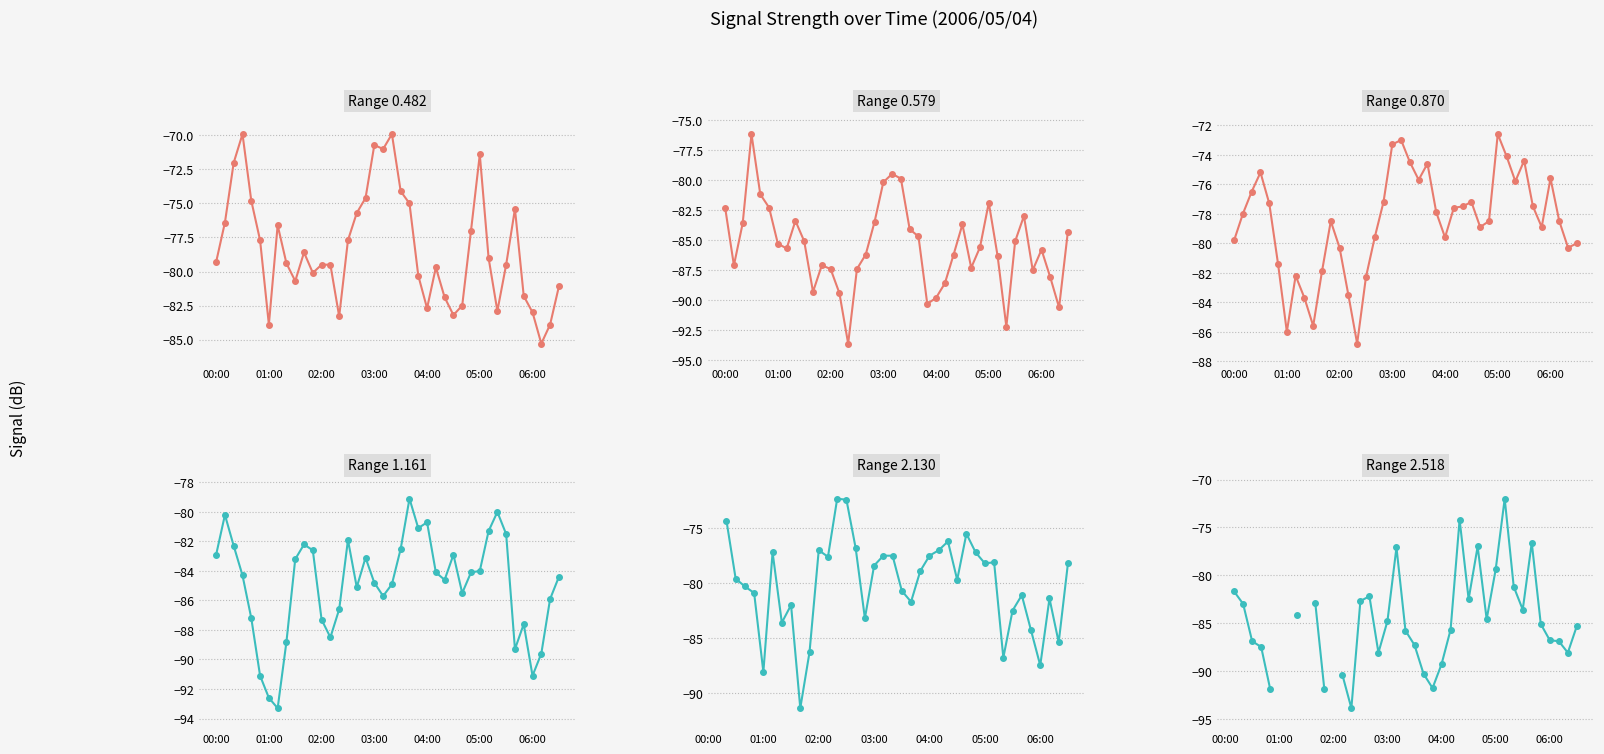

True or false: 1.161 and 0.482 cross at least once.

True